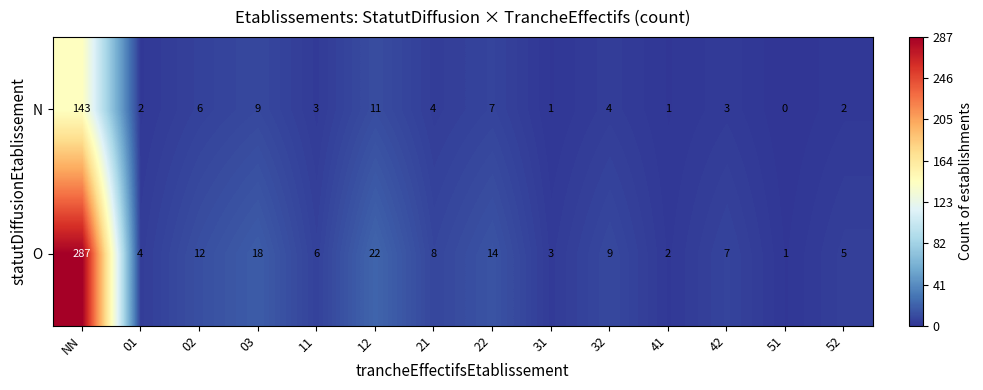

At 12, list the series in order from largest to smallest.

O, N